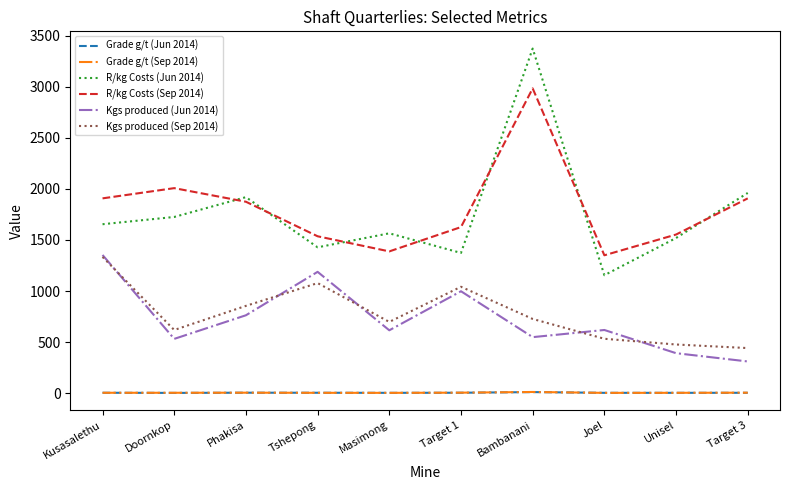

Does the chart have visible grid lines?

No